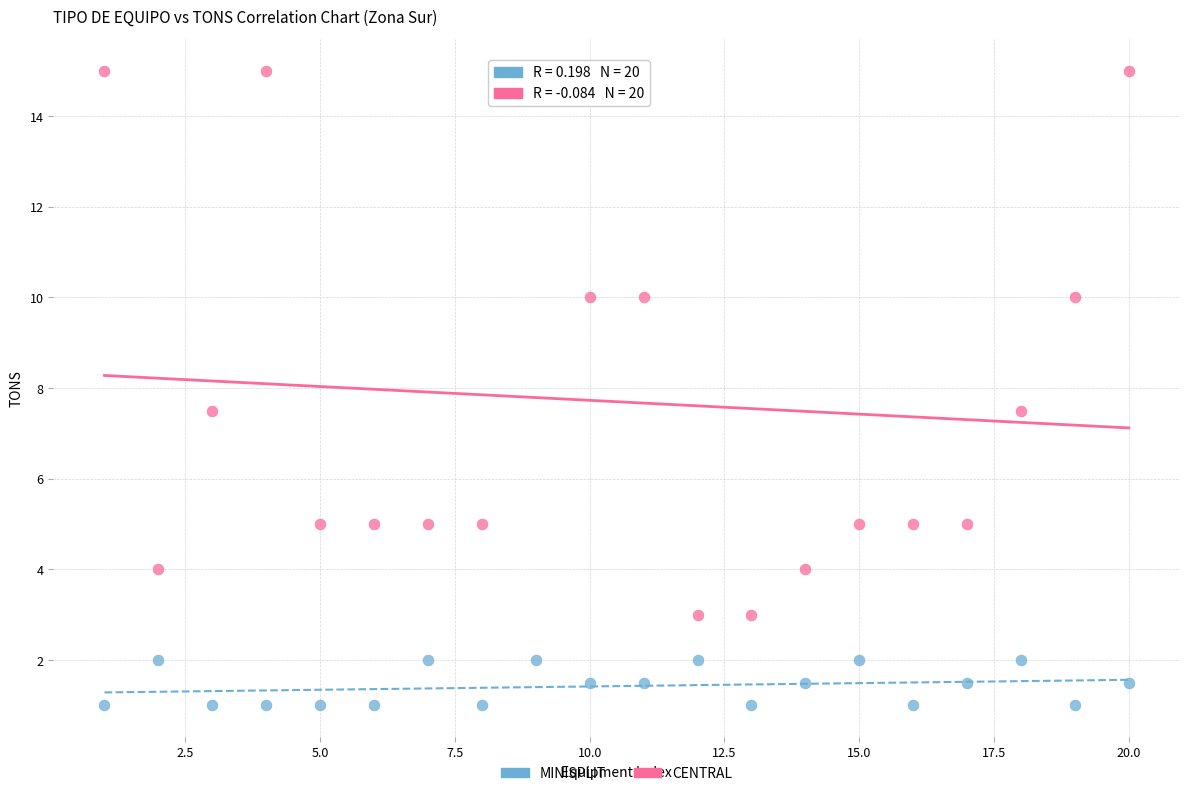

What is the X range (max minus min) for the scatter plot?

19.0